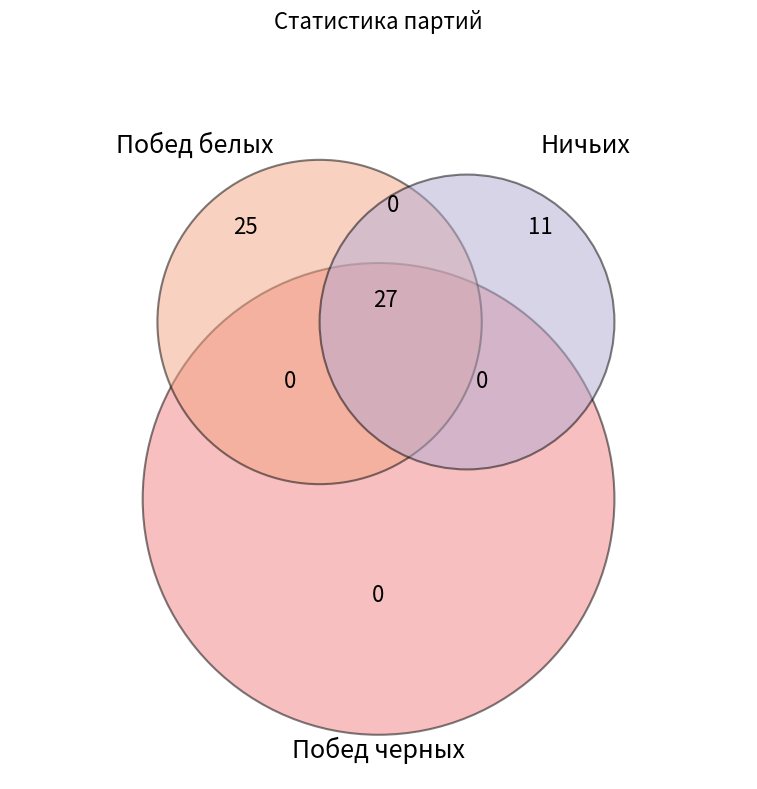

To the nearest percent, what percentage of the pie is Ничьих?

17%